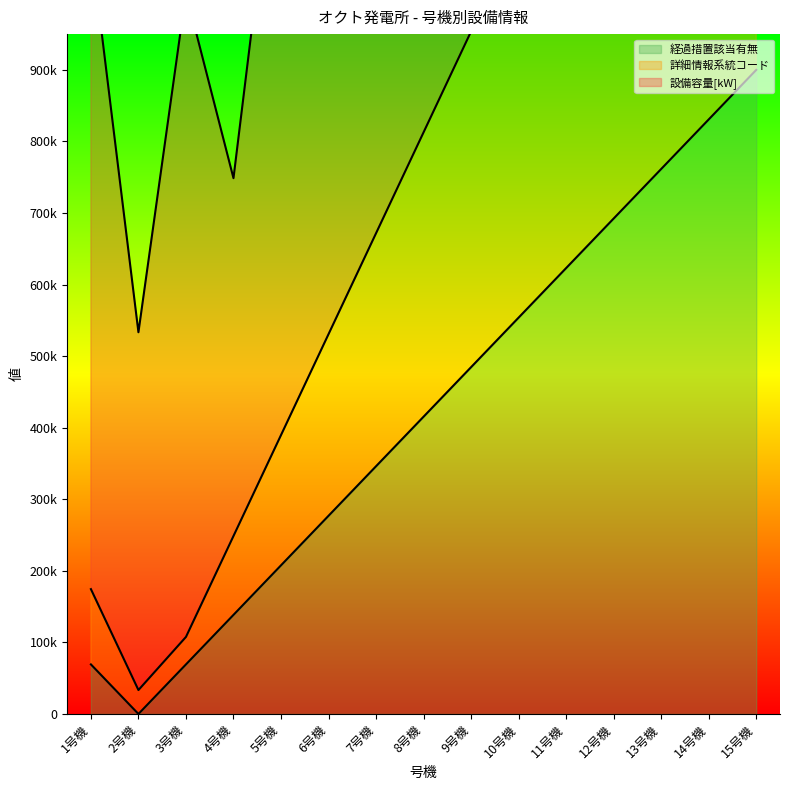

How many data points in 詳細情報系統コード are above 812794?

8